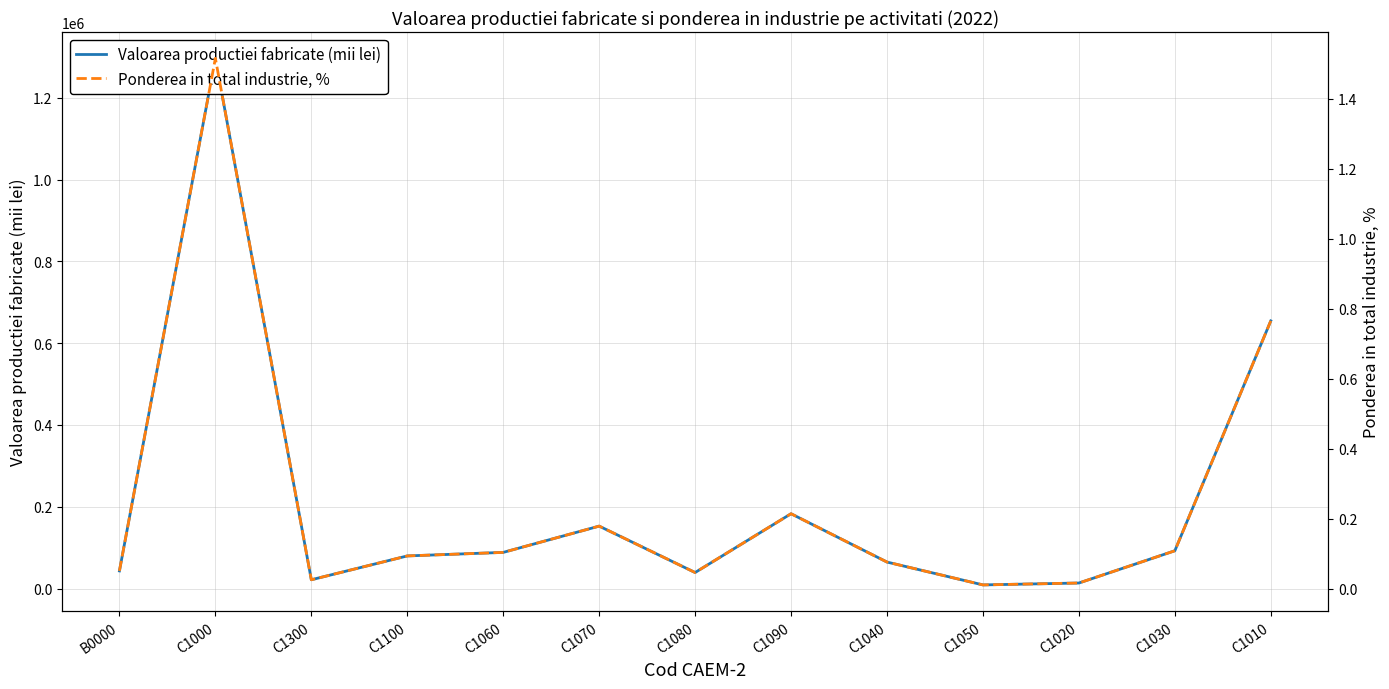

The value of Valoarea productiei fabricate (mii lei) at C1030 is 92252.4. True or false?

True